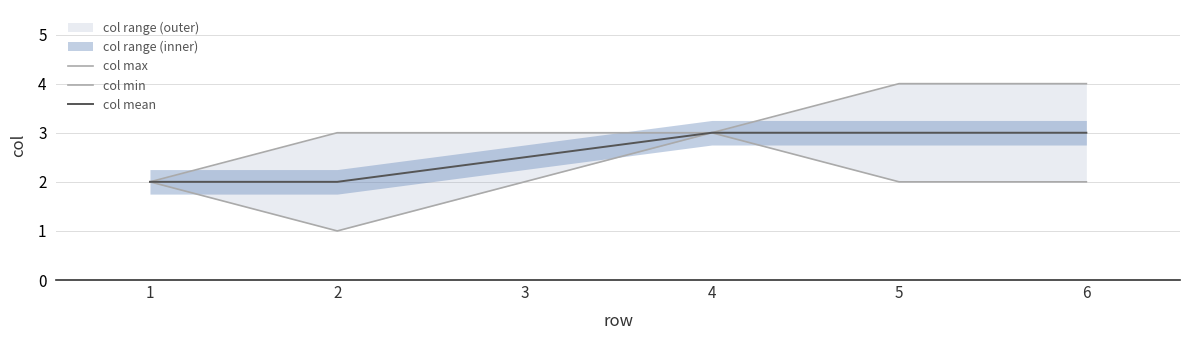

What is the difference between the col mean values at 3 and 4?

0.5